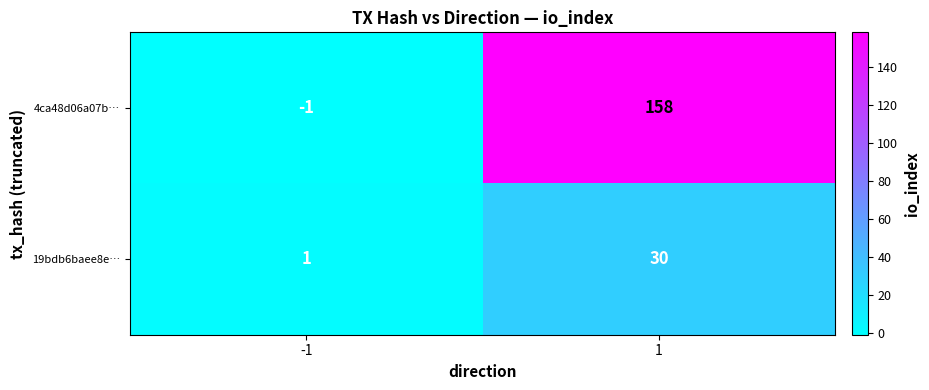

What is the sum of the 19bdb6baee8e… values at -1 and 1?

31